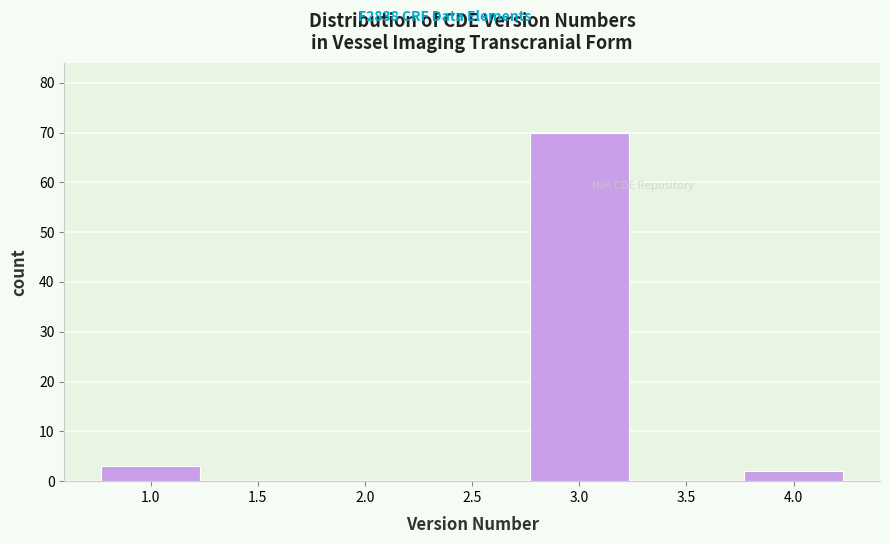

What is the height of the bar covering 0.75 to 1.25 on the x-axis? The values are not printed on the chart, so give them approximately, as read against the axis.

3